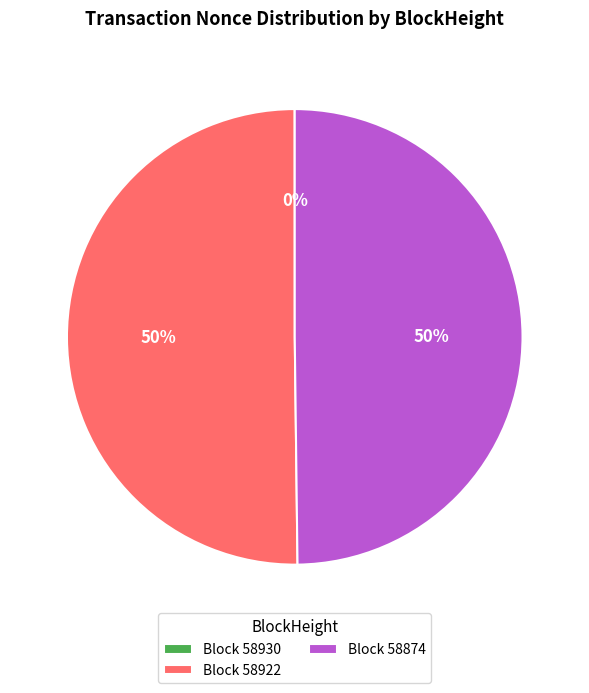

Is the sum of Block 58922 and Block 58874 greater than half?

Yes